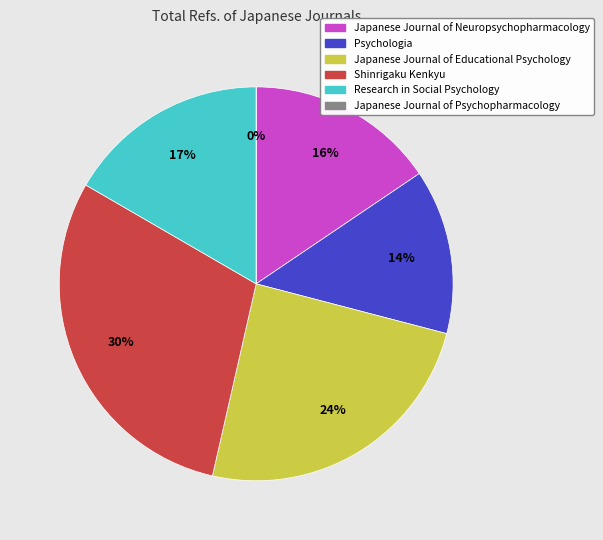

To the nearest percent, what is the combined percentage of Shinrigaku Kenkyu and Psychologia?

43%